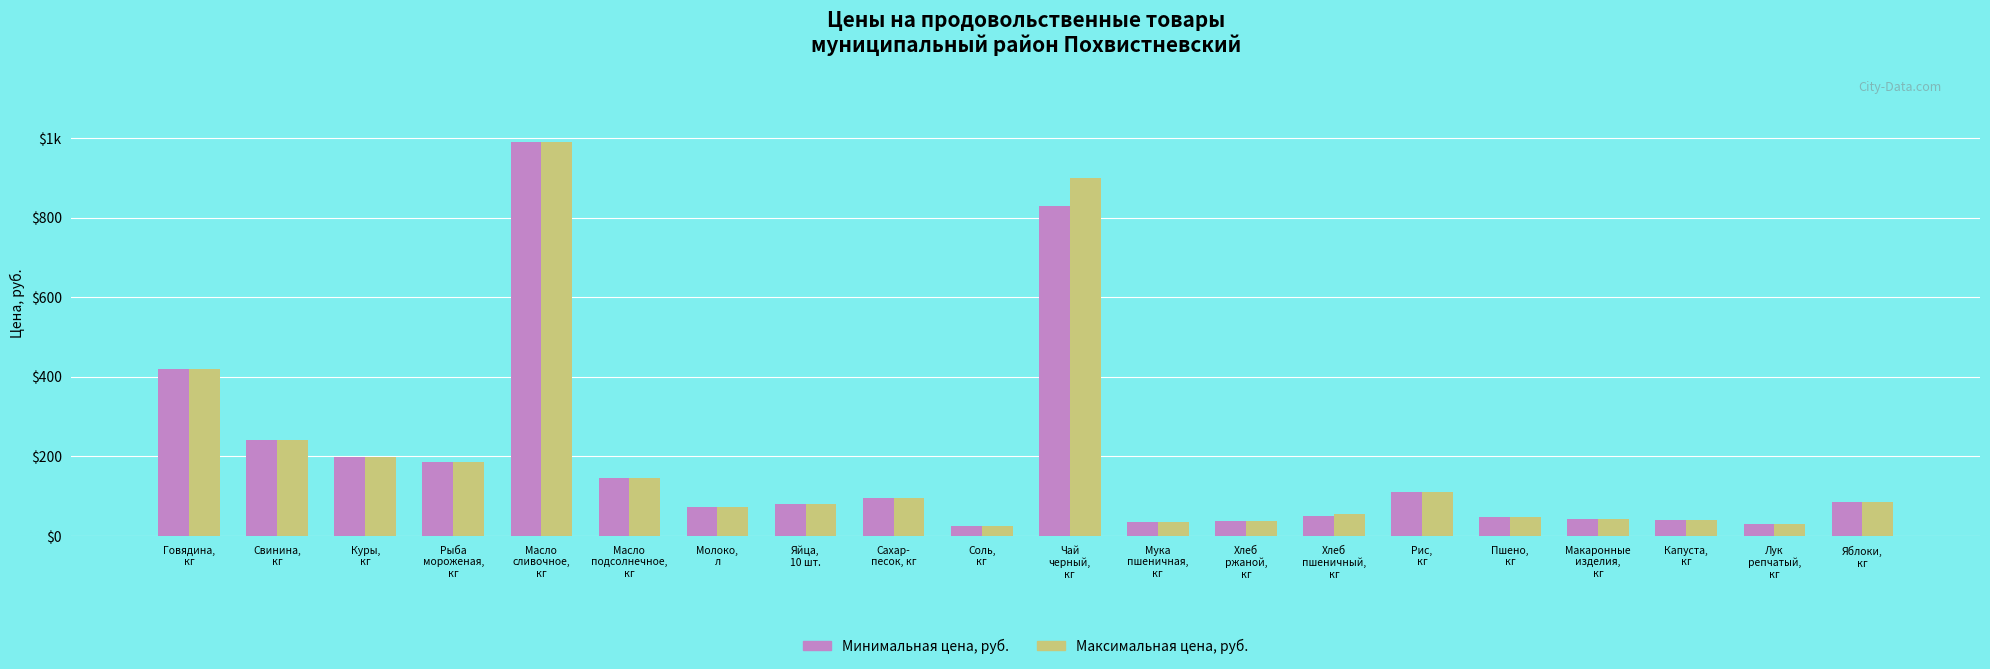

What is the difference between the maximum and minimum values in the Максимальная цена, руб. series?

965